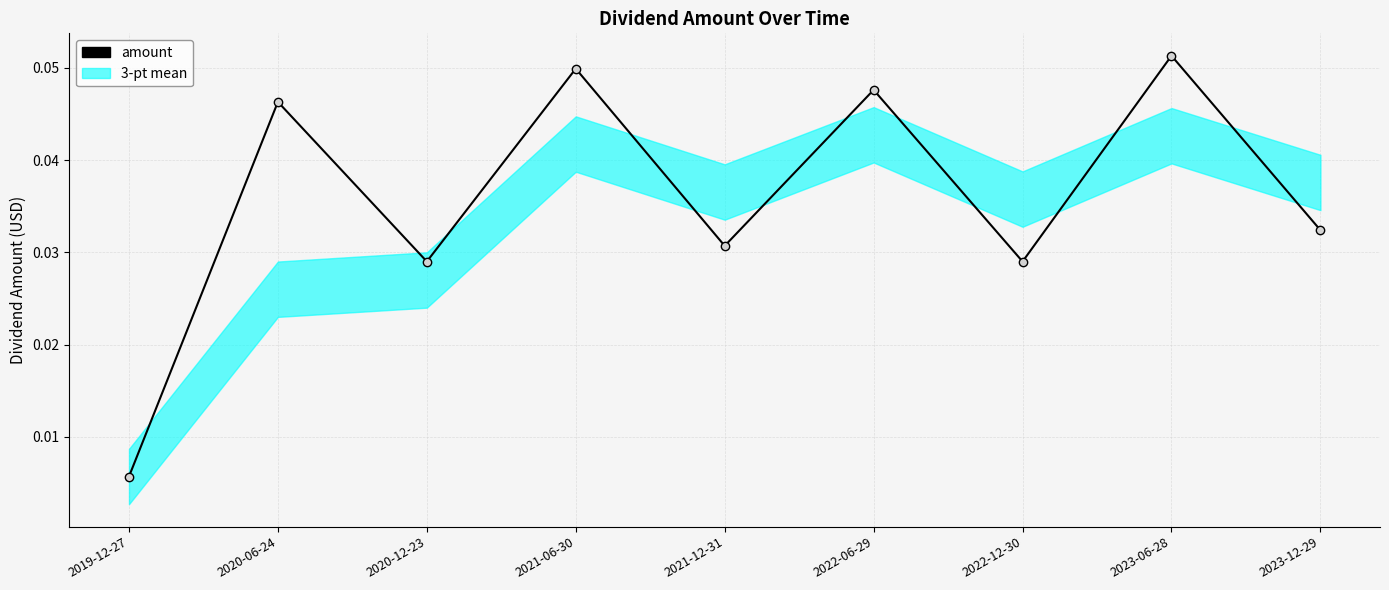

Where is the first local maximum?

2020-06-24